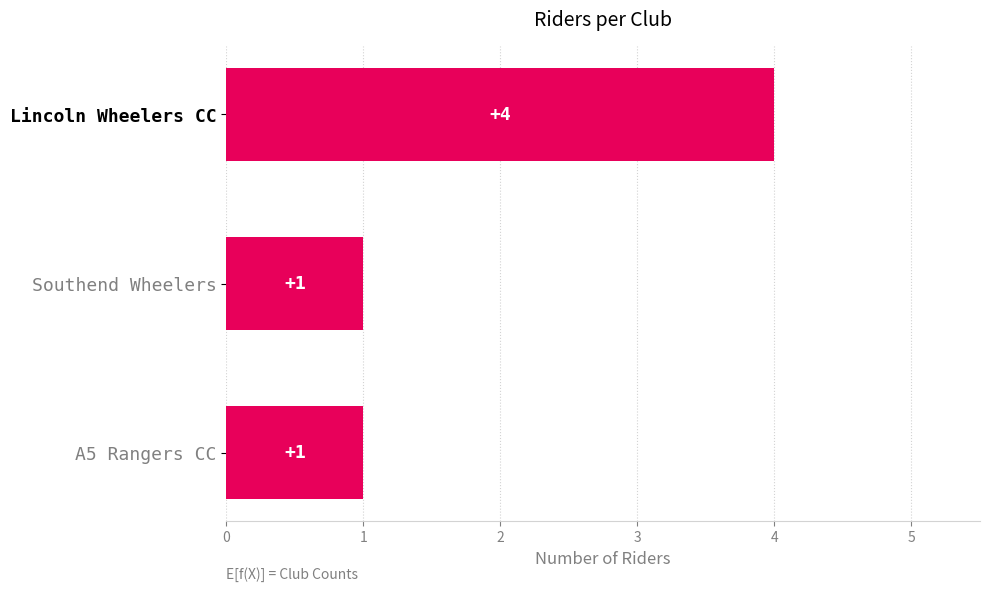

The value at A5 Rangers CC is 0. True or false?

False